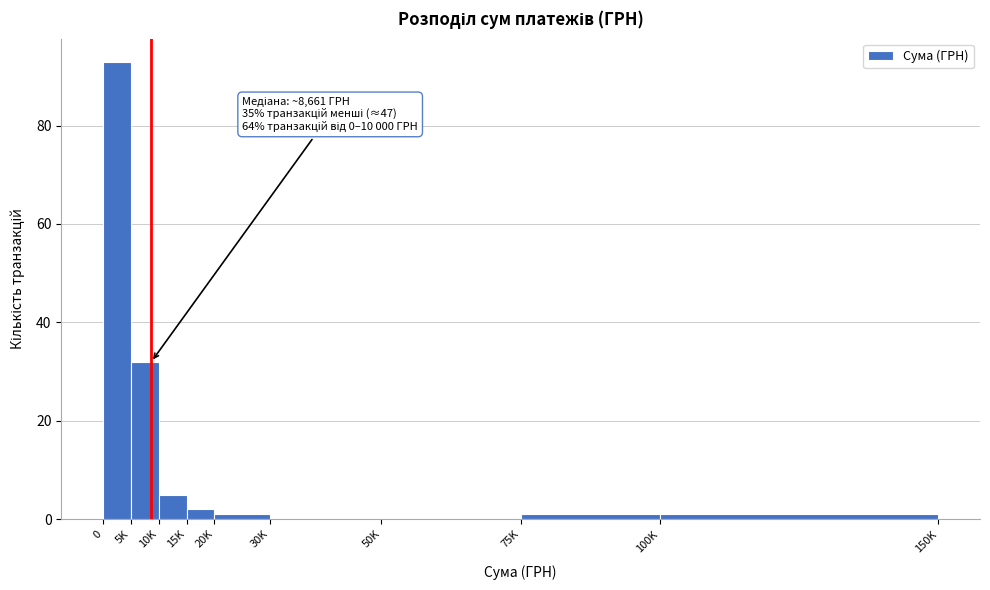

Reading left to right, transcribe all the data shown in this chart.

0=93	5K=32	10K=5	15K=2	20K=1	30K=0	50K=0	75K=1	100K=1